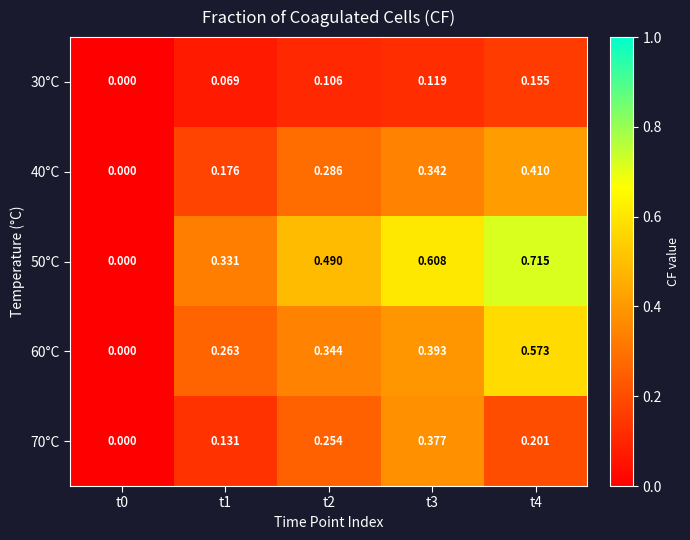

Count the number of categories in the chart.

5